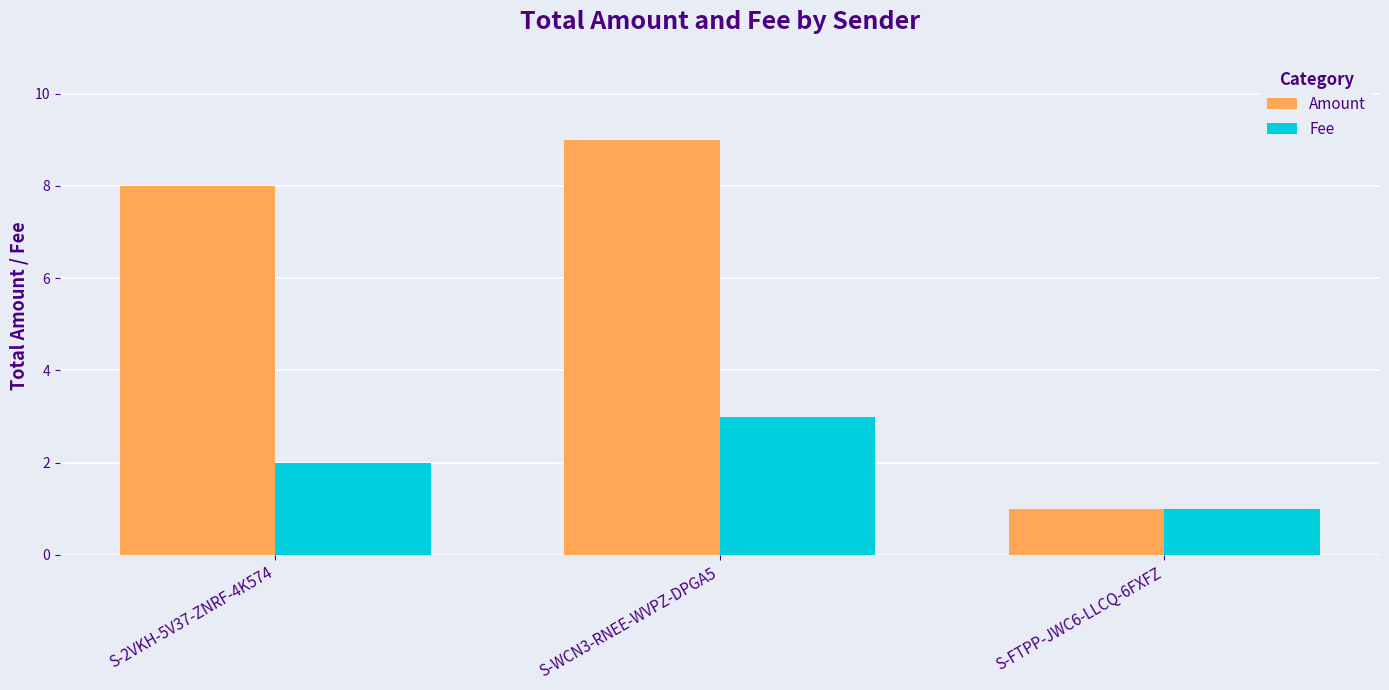

What is the difference between the highest and lowest values at S-2VKH-5V37-ZNRF-4K574?

6